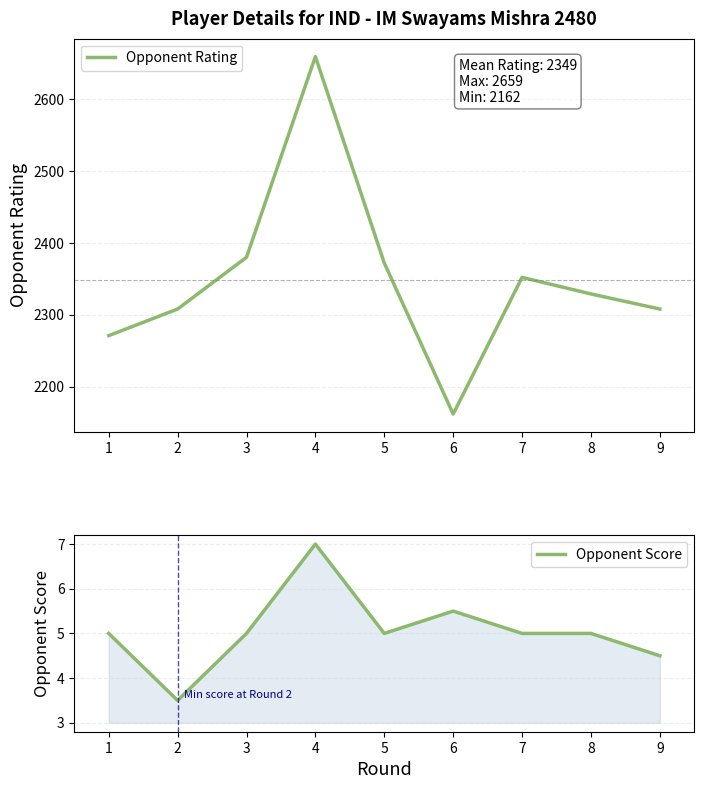

How many values in the Opponent Score series are below 5?

2